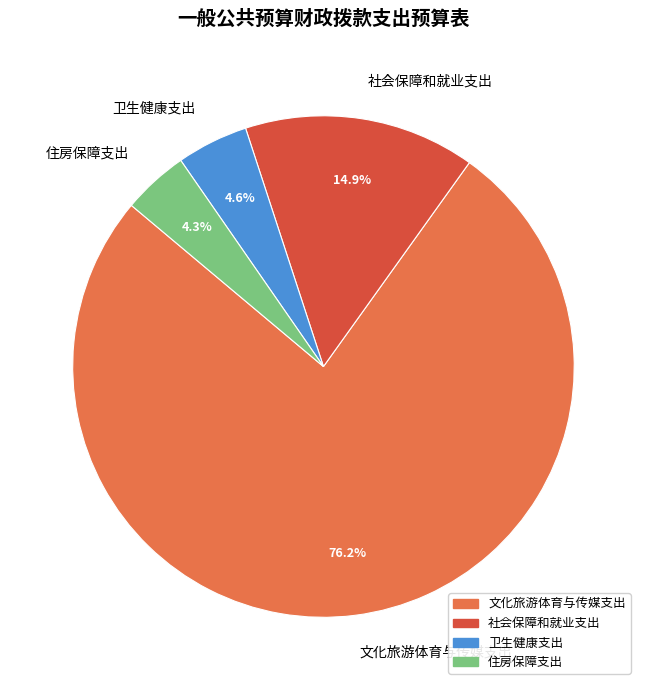

How many slices are in this pie chart?

4